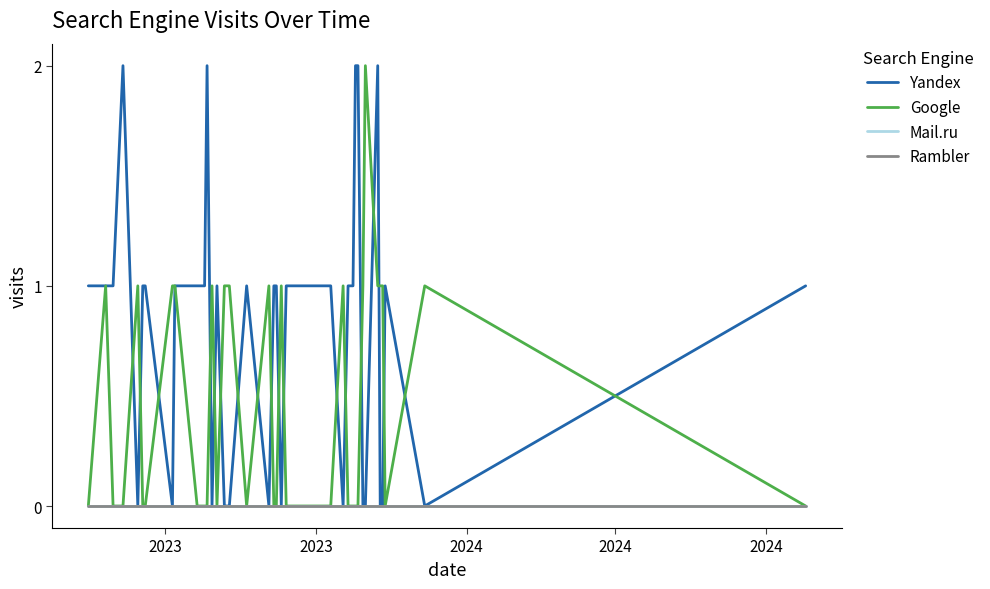

Where is Google nearest to the value 1?

2023